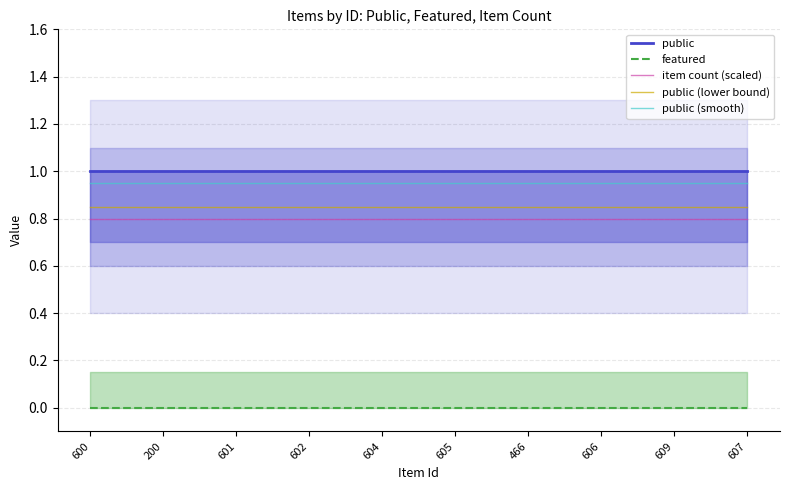

Which category has the lowest value in the featured series?

600